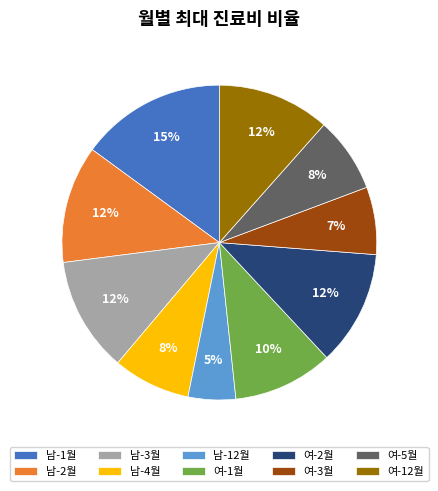

To the nearest percent, what portion does 여-5월 represent?

8%